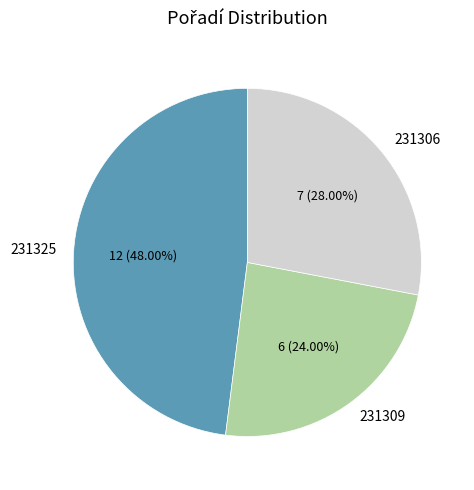

Which category has the biggest portion of the pie?

231325